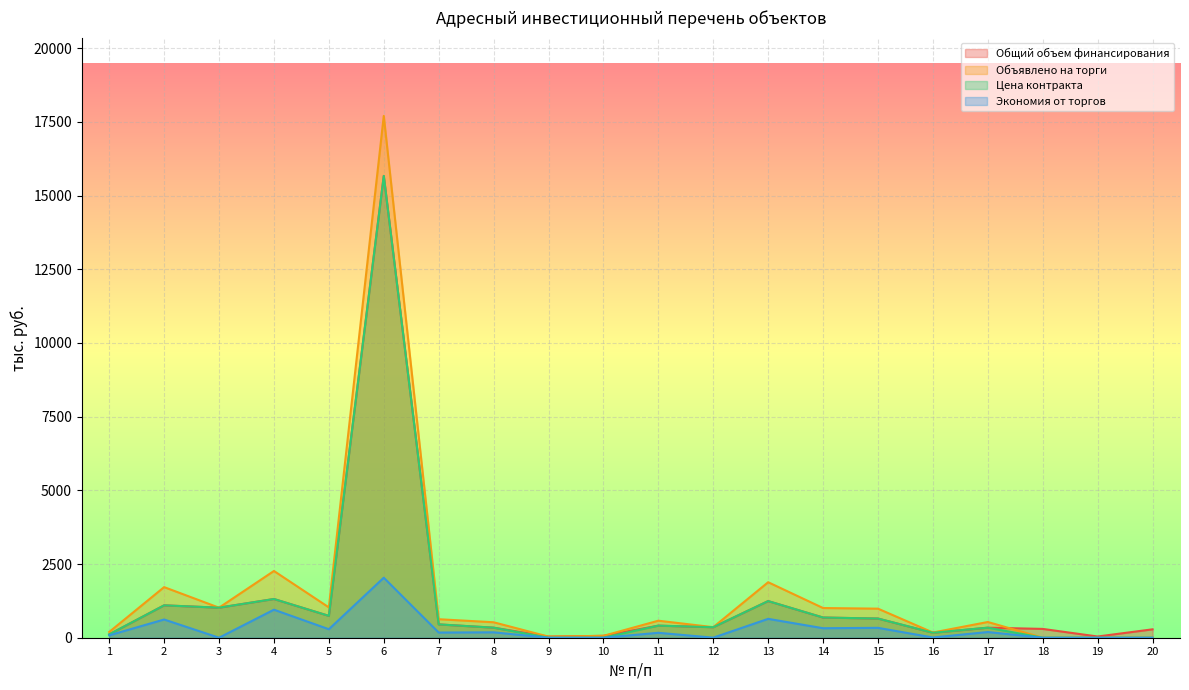

What is the average value of the Объявлено на торги series?

1535.3